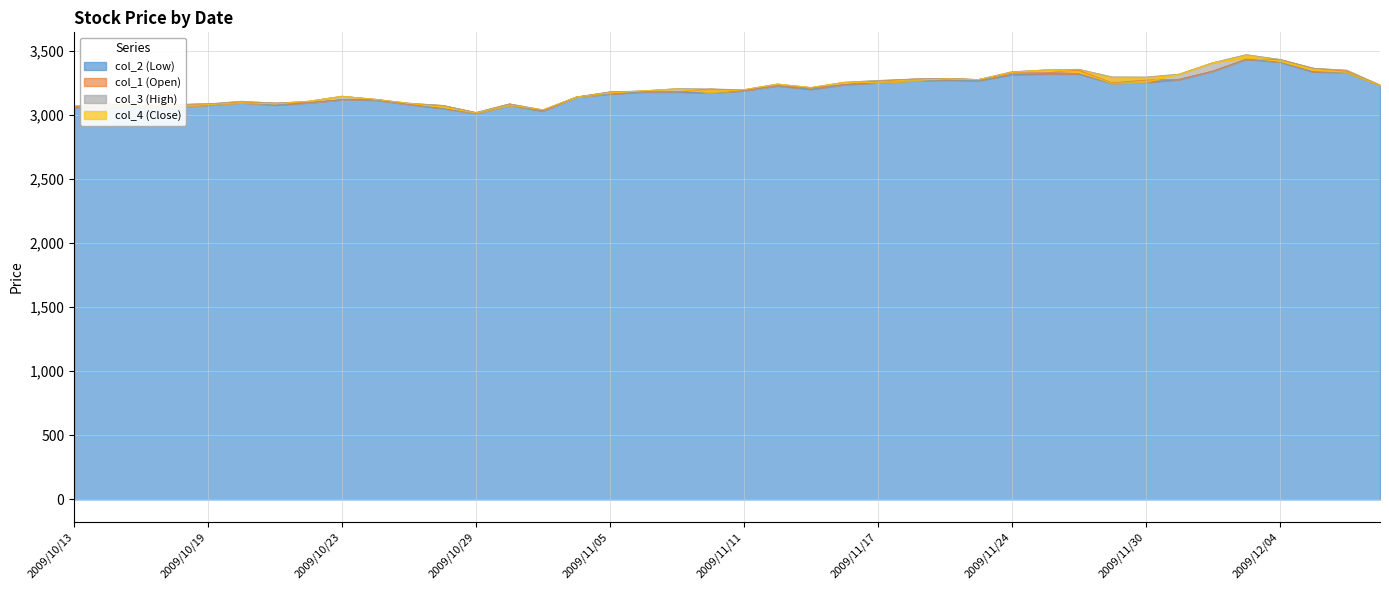

At 2009/10/19, list the series in order from largest to smallest.

col_1 (Open), col_3 (High), col_4 (Close), col_2 (Low)